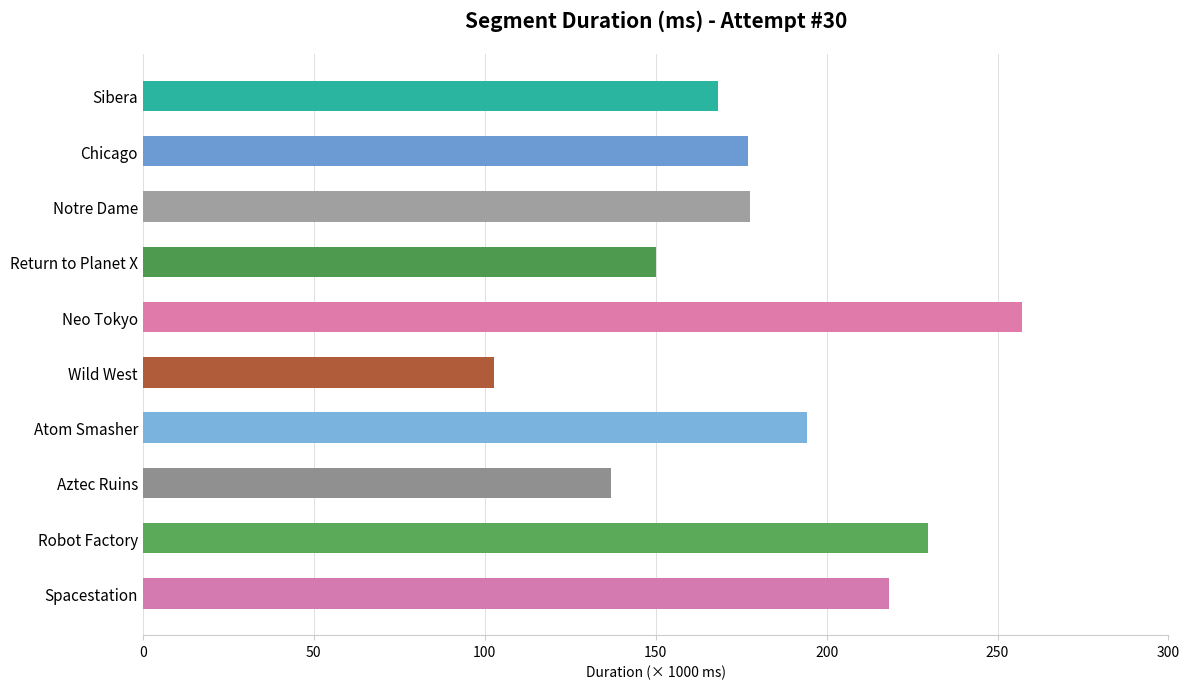

Between Robot Factory and Notre Dame, which is larger?

Robot Factory